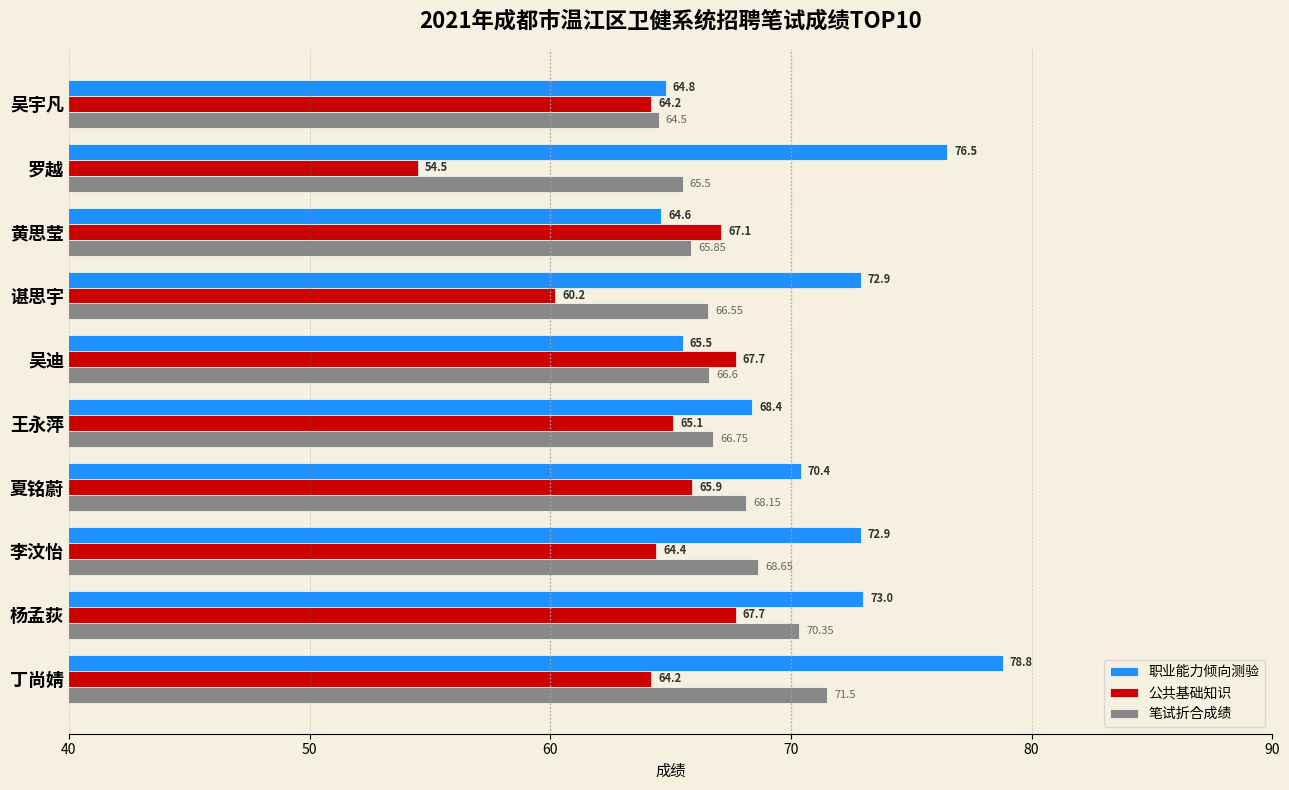

What is the maximum value shown in the chart?

78.8